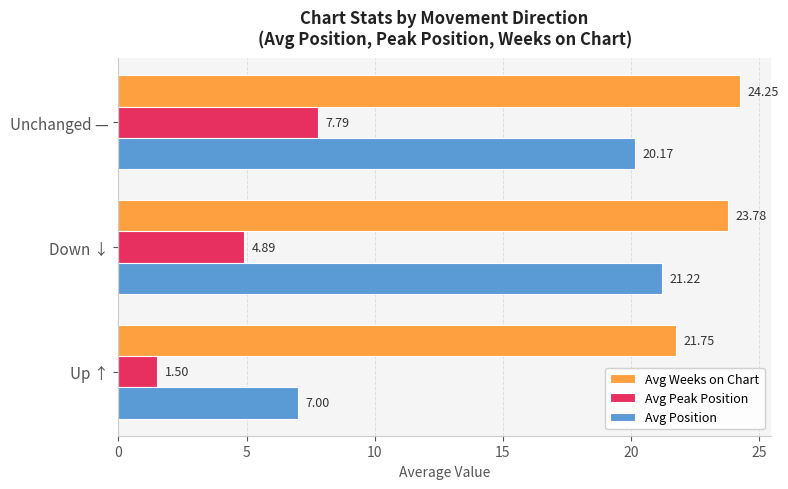

At how many categories does at least one series exceed 19?

3